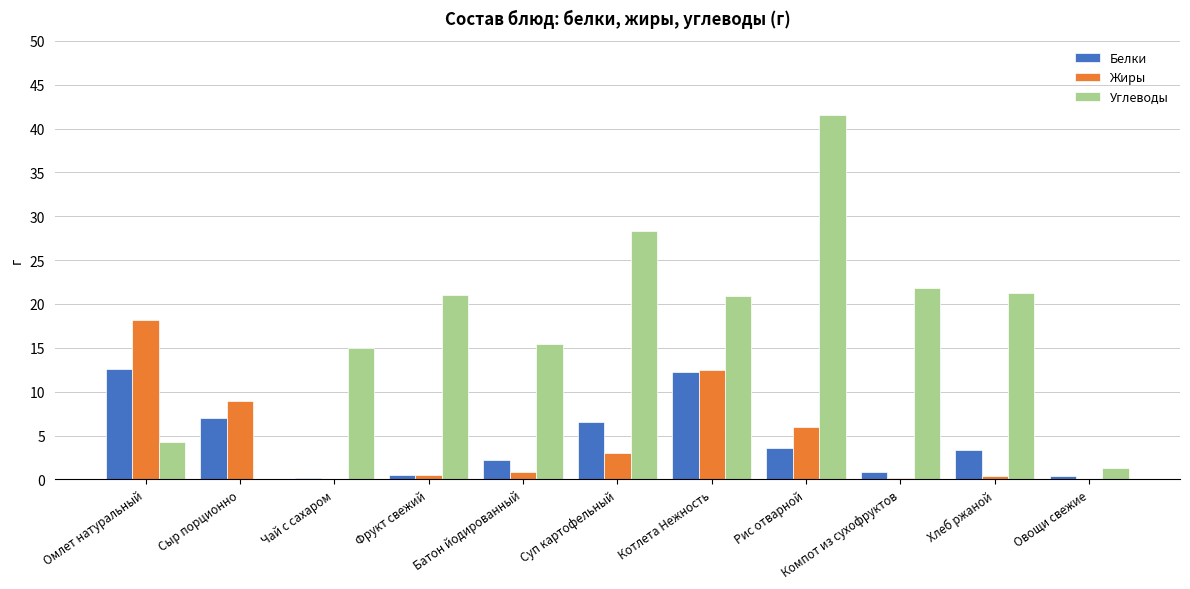

What is the sum of all Углеводы values?

190.7